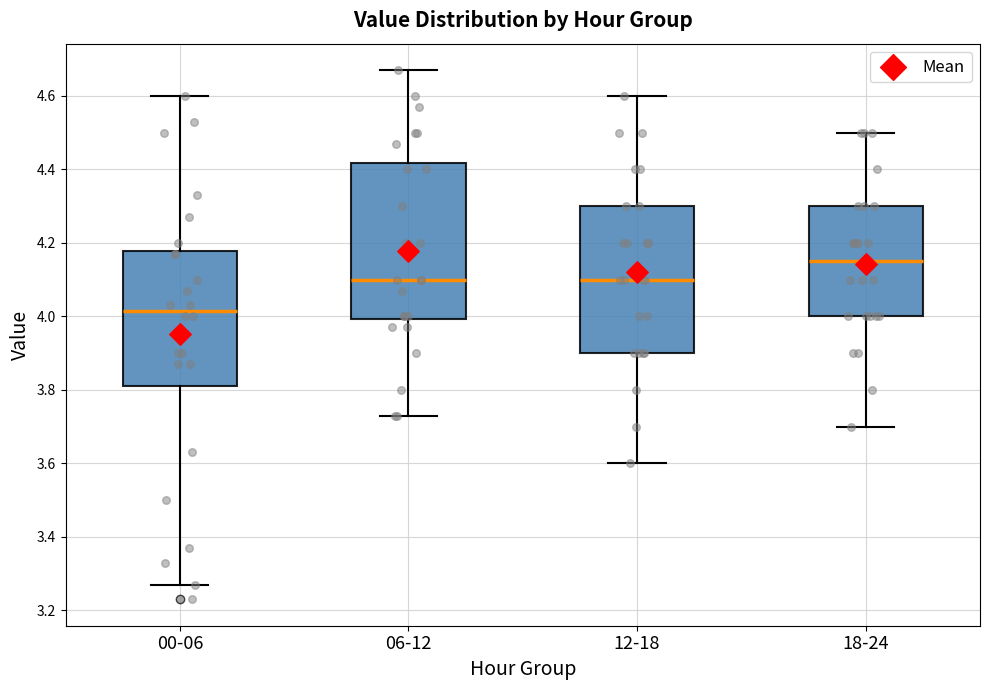

Comparing the boxes themselves (not the whiskers), which one is the tallest?

06-12